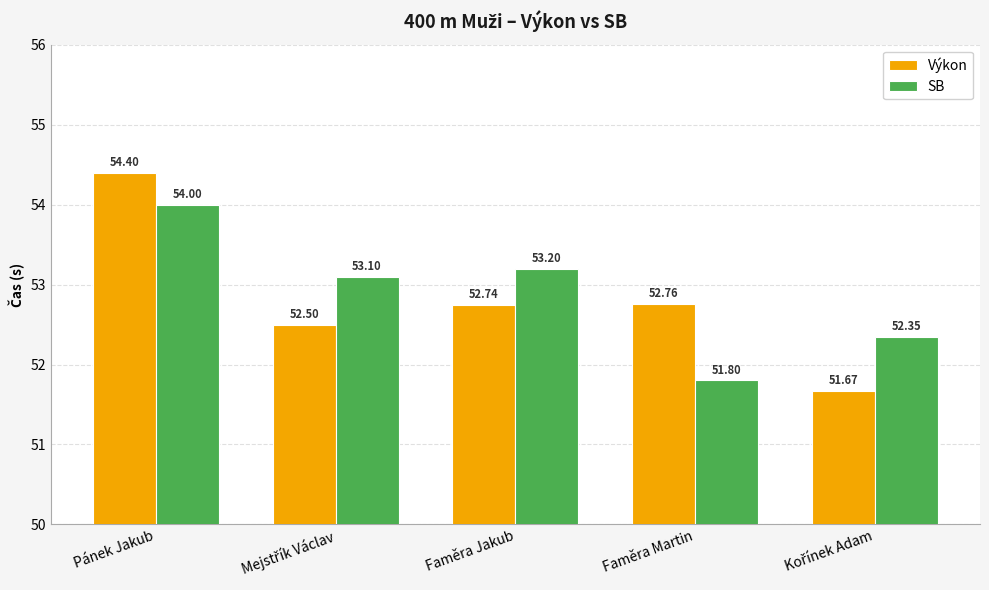

What is the label of the 2nd bar from the right?

Faměra Martin